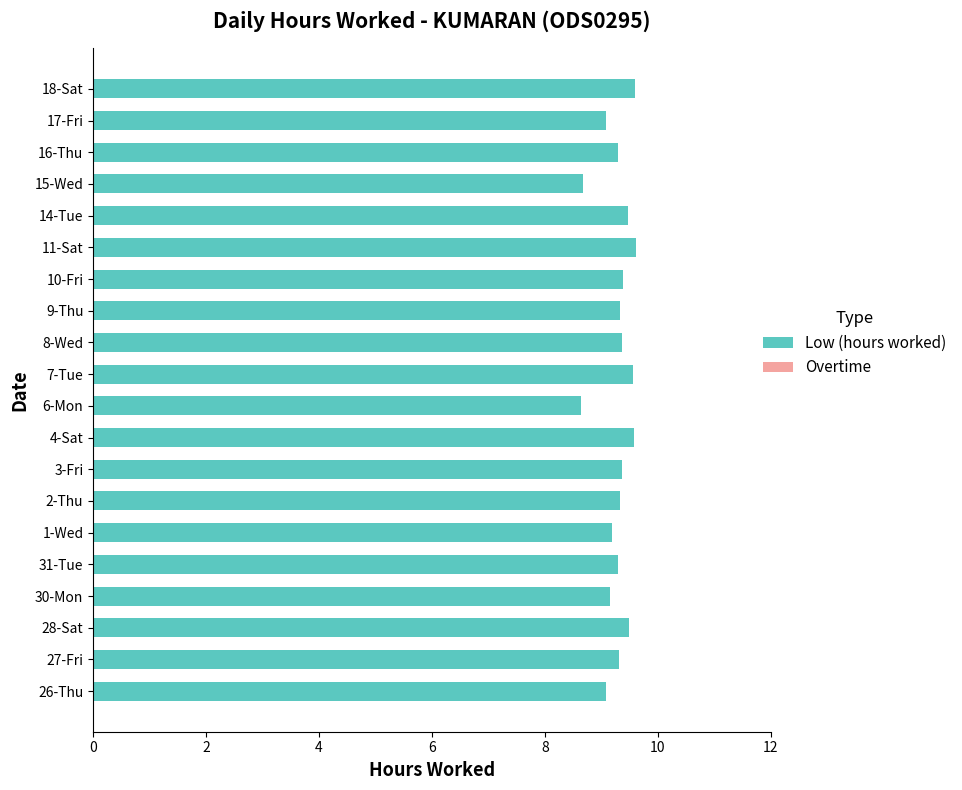

What is the change in value from 9-Thu to 11-Sat?

+0.3